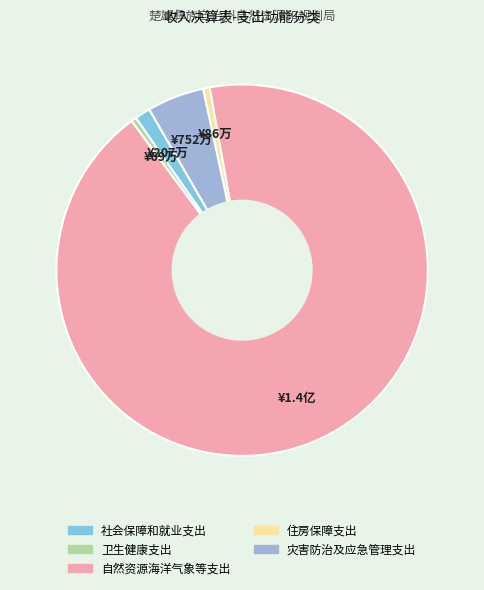

Which category has the biggest portion of the pie?

自然资源海洋气象等支出